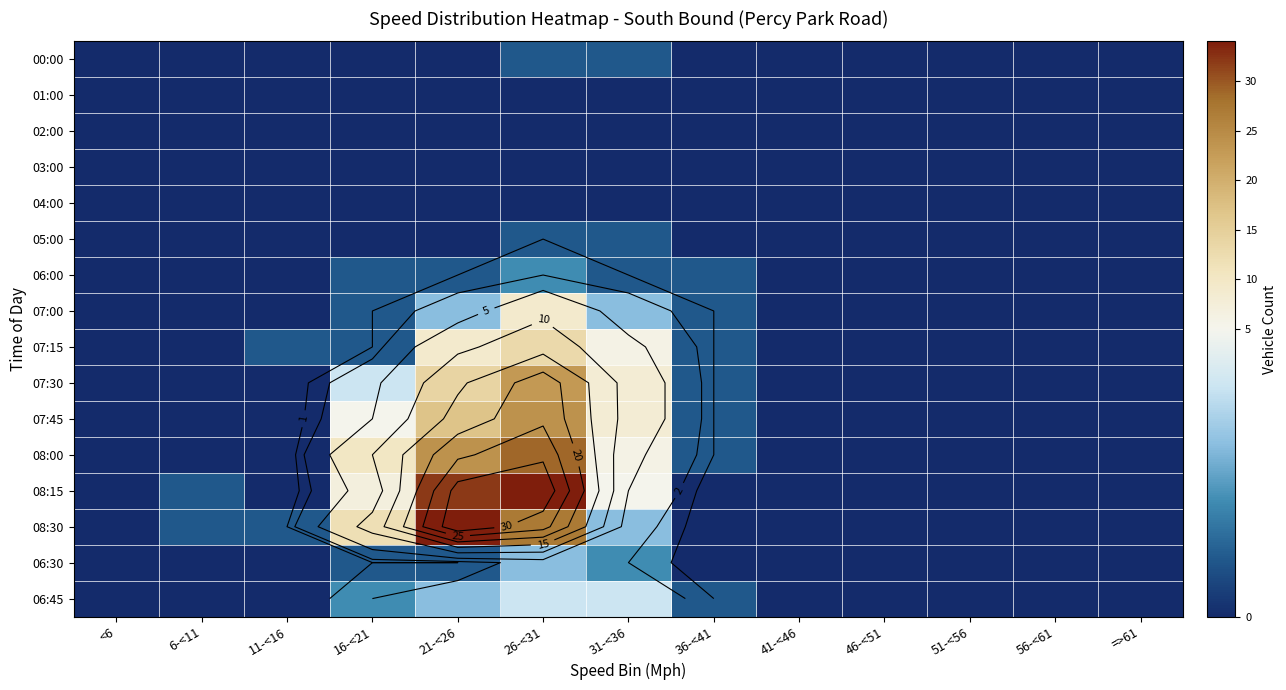

How many data points in 06:00 are above 0?

5